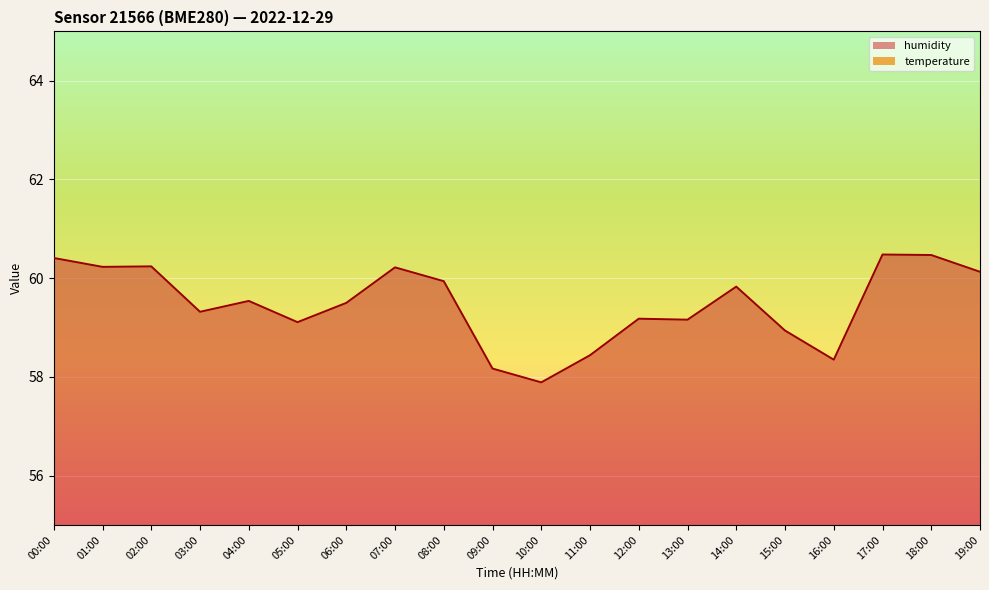

How many interior local valleys does the humidity series have?

6